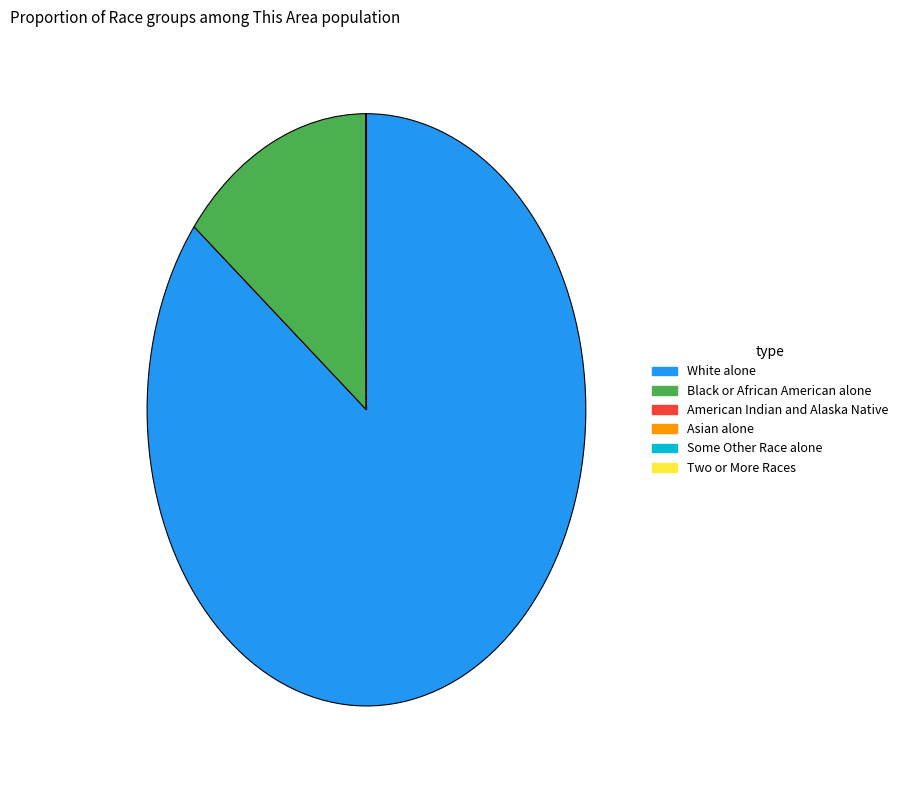

Which slice represents more than half of the pie?

White alone